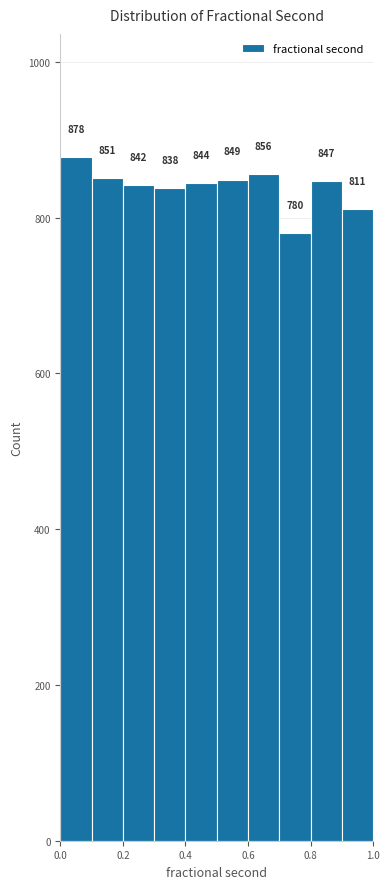

Reading left to right, list every bar in this chart as the range it spans on the x-axis followed by its height.

0.0 to 0.1: 878
0.1 to 0.2: 851
0.2 to 0.3: 842
0.3 to 0.4: 838
0.4 to 0.5: 844
0.5 to 0.6: 849
0.6 to 0.7: 856
0.7 to 0.8: 780
0.8 to 0.9: 847
0.9 to 1.0: 811